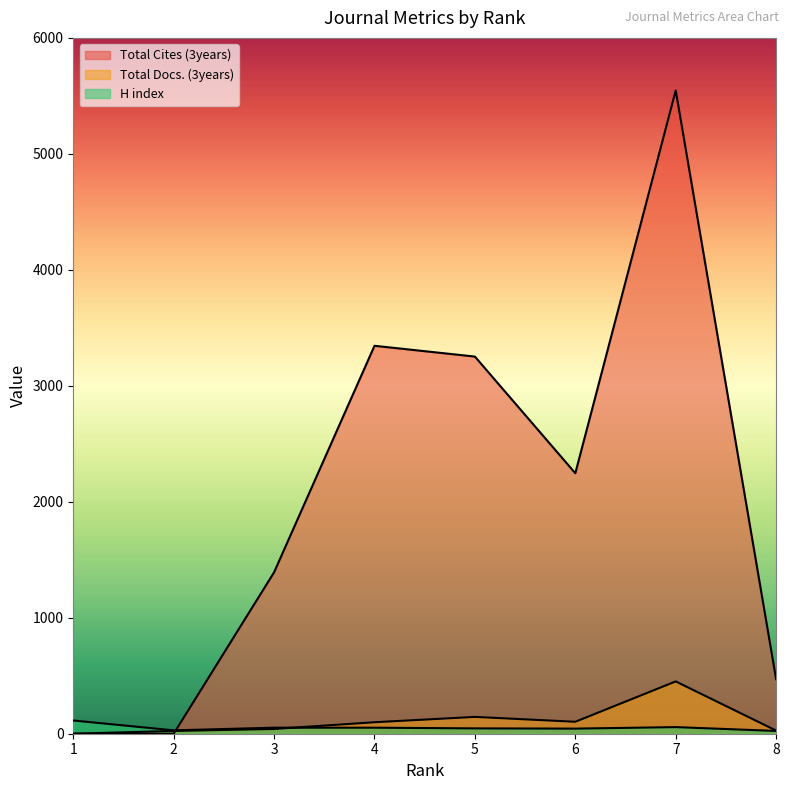

What is the difference between the second highest and minimum values in the Total Docs. (3years) series?

145